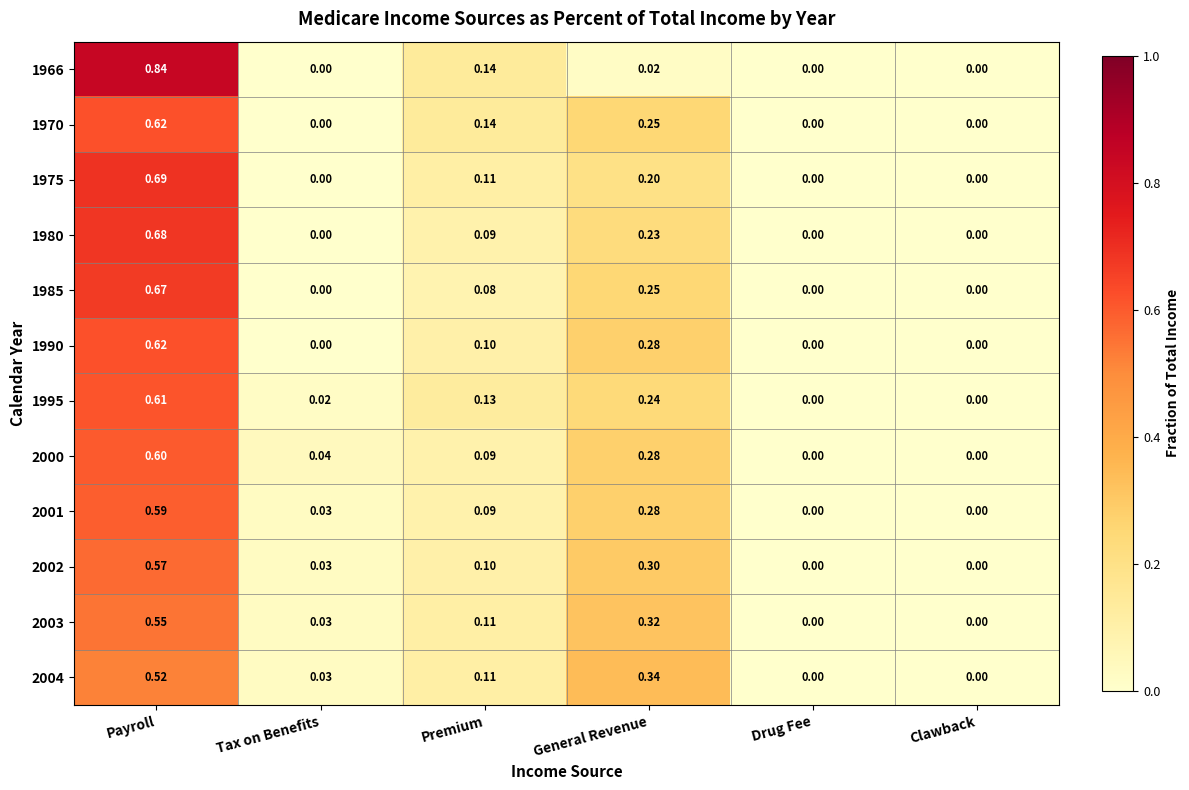

At which category is the sum across all series the highest?

Payroll